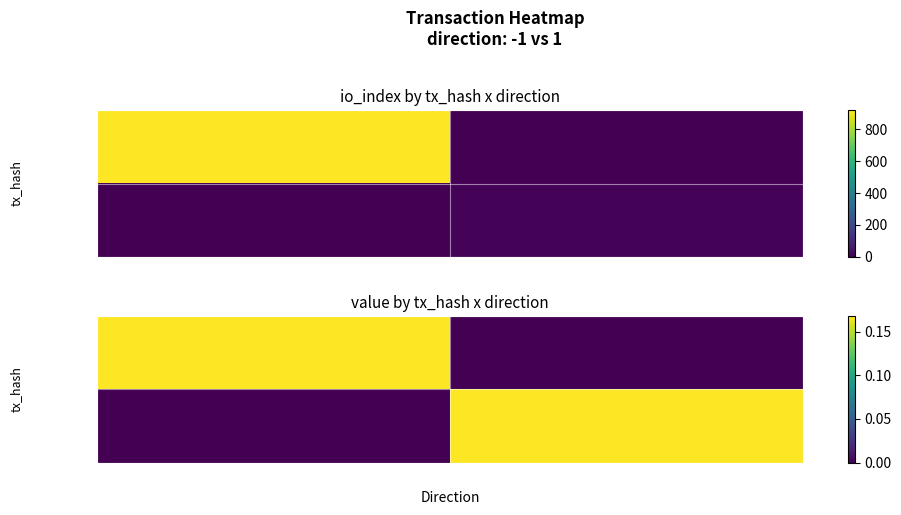

How many values in the b9f89fa3... series exceed 0?

1